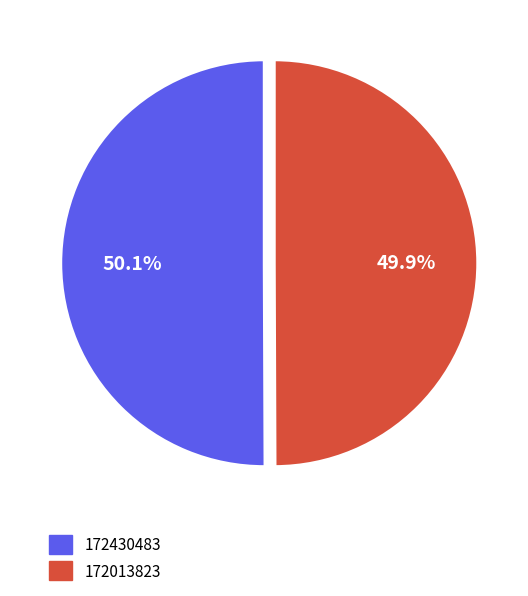

Approximately how many times larger is the value at 172430483 compared to 172013823?

1.0